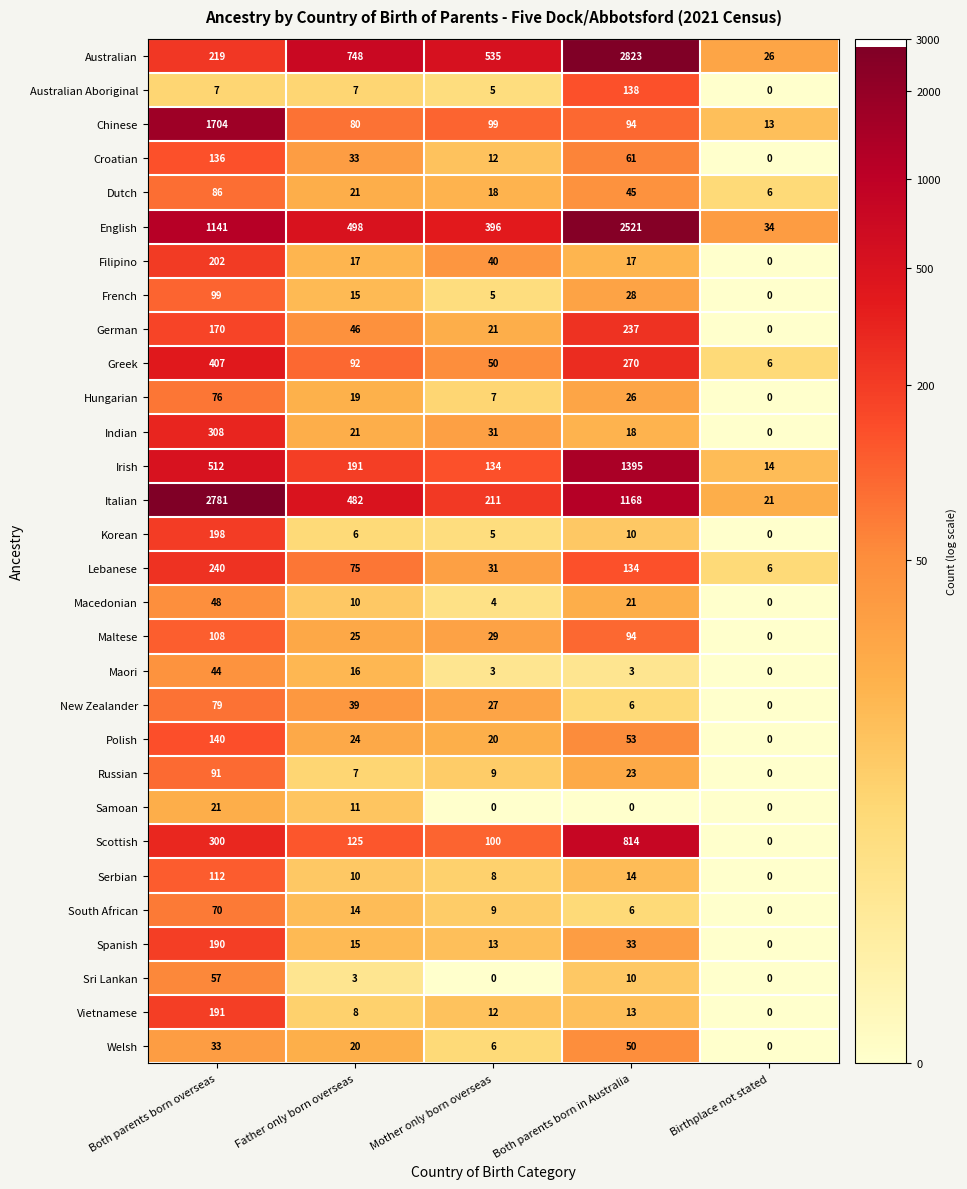

Between Both parents born overseas and Mother only born overseas, which series saw the biggest shift?

Italian